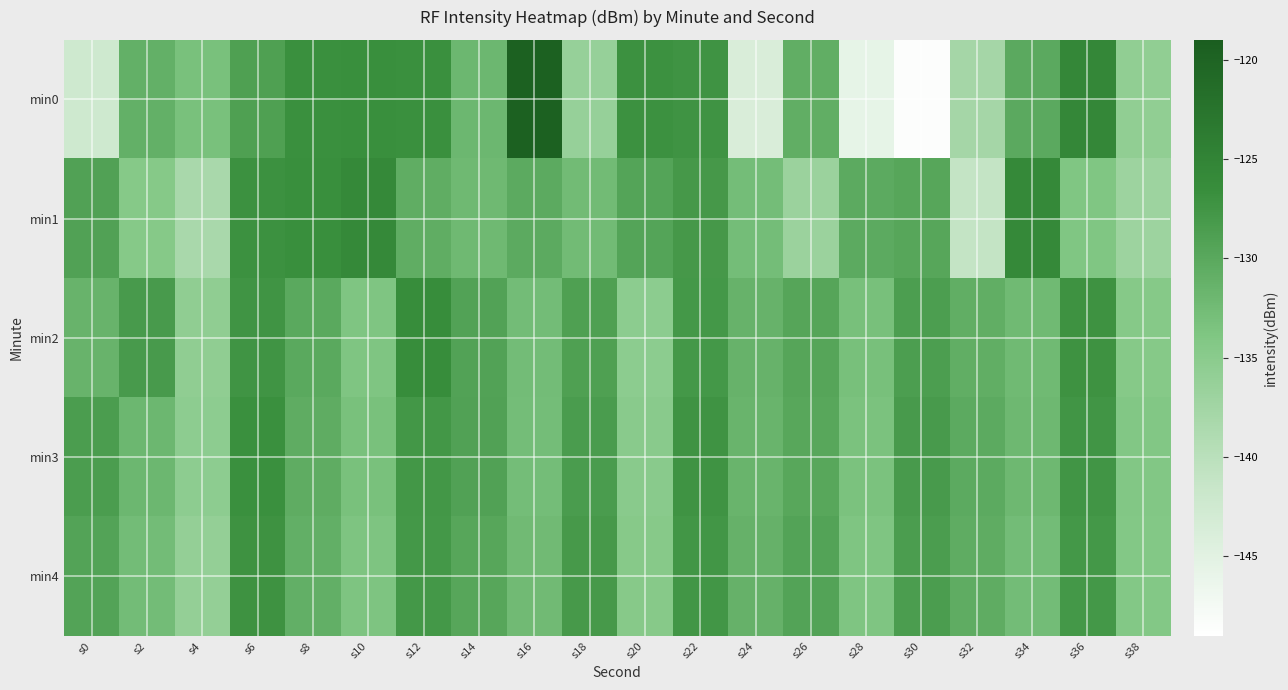

List the series in order of their peak value, highest first.

min0, min1, min2, min3, min4